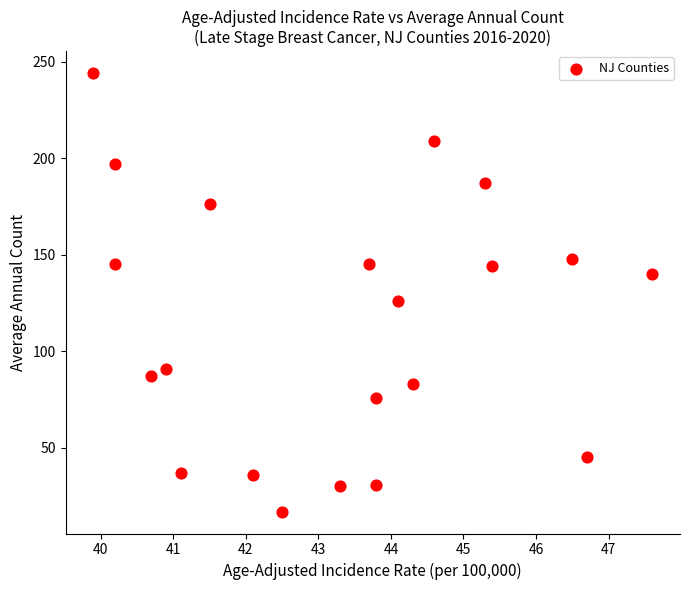

What Y value in the scatter plot is closest to 130?

126